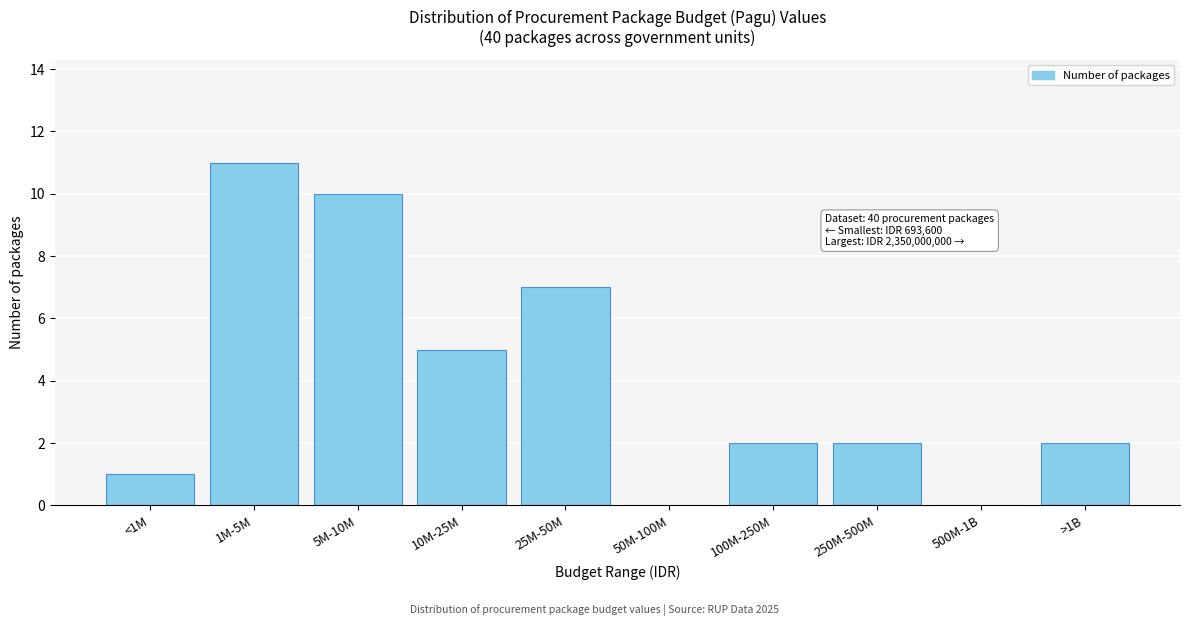

Reading right to left, extract all data points from this chart.

>1B=2	500M-1B=0	250M-500M=2	100M-250M=2	50M-100M=0	25M-50M=7	10M-25M=5	5M-10M=10	1M-5M=11	<1M=1